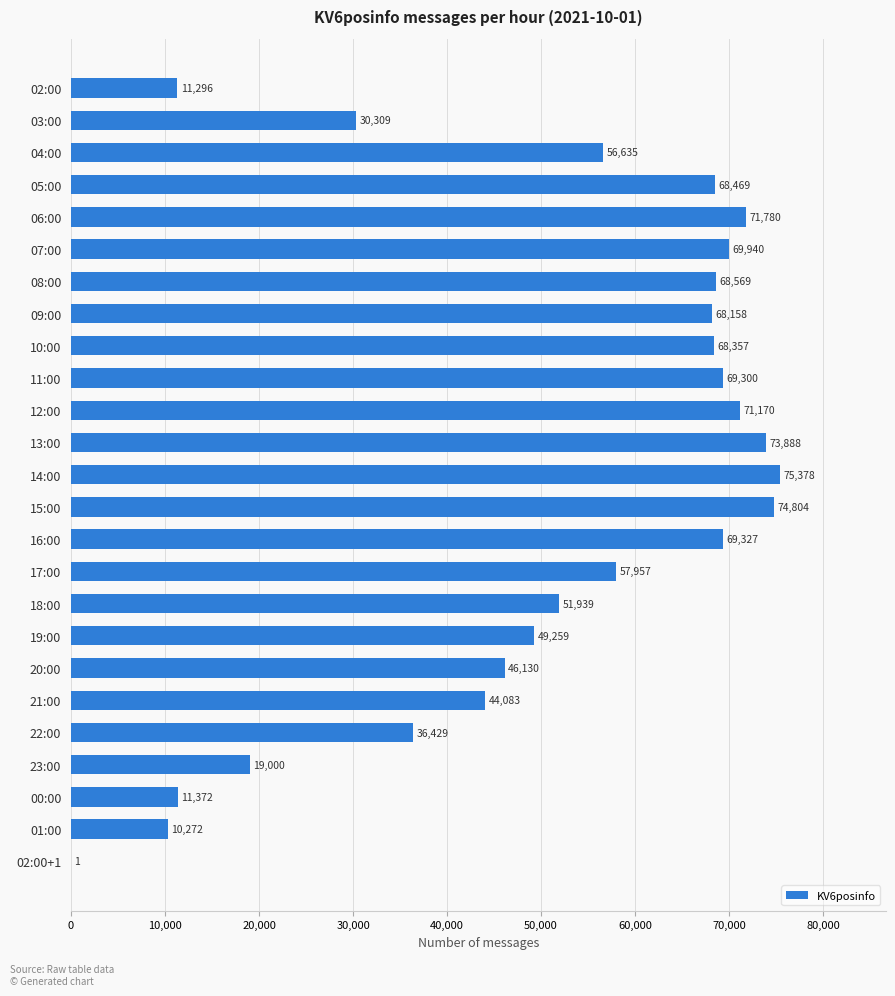

What is the greatest value displayed?

75378